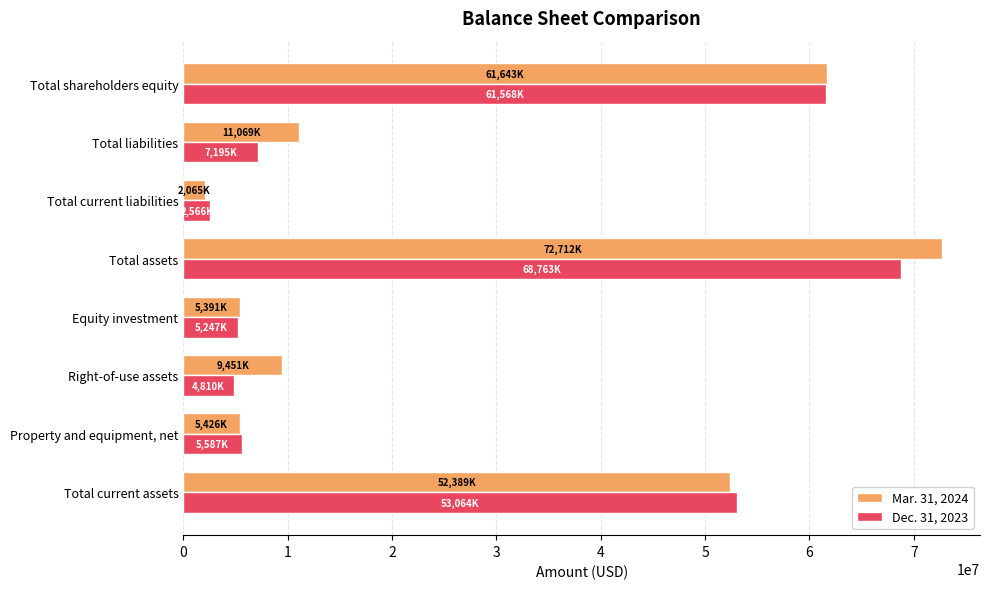

What is the difference between the second highest and second lowest values in the Dec. 31, 2023 series?

56758000